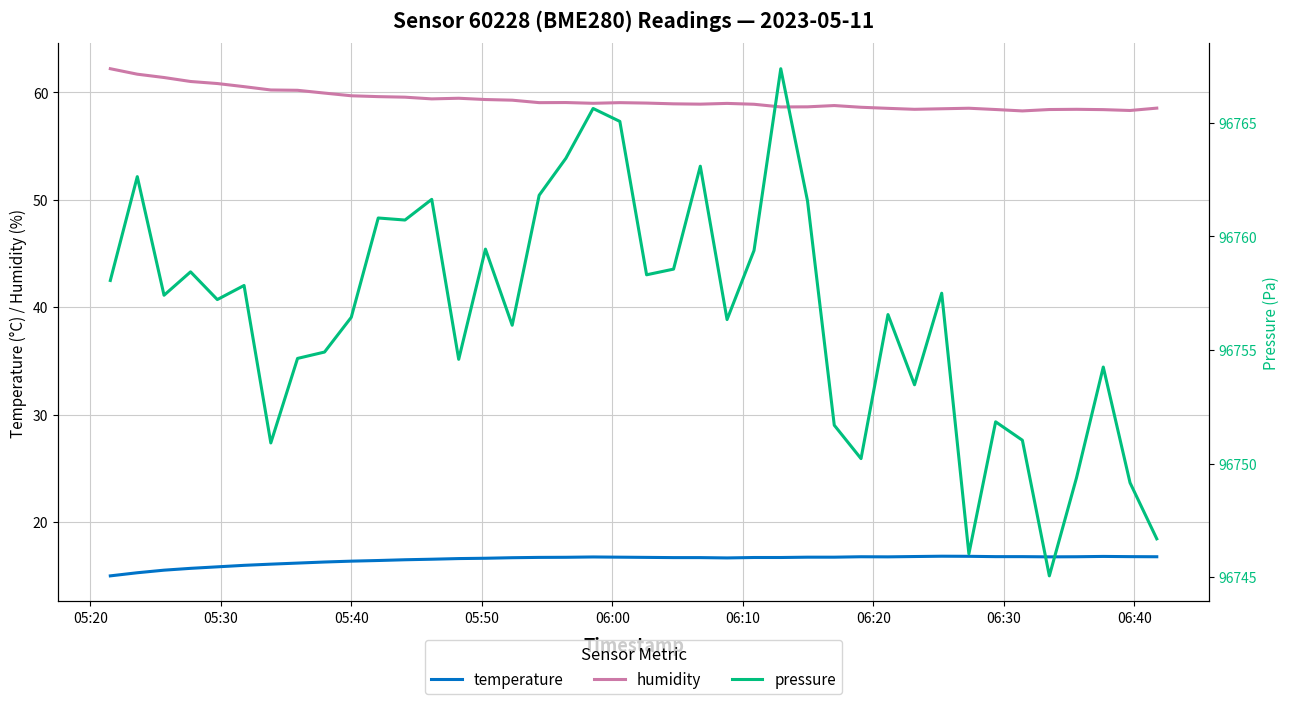

True or false: temperature and humidity intersect in this chart.

False